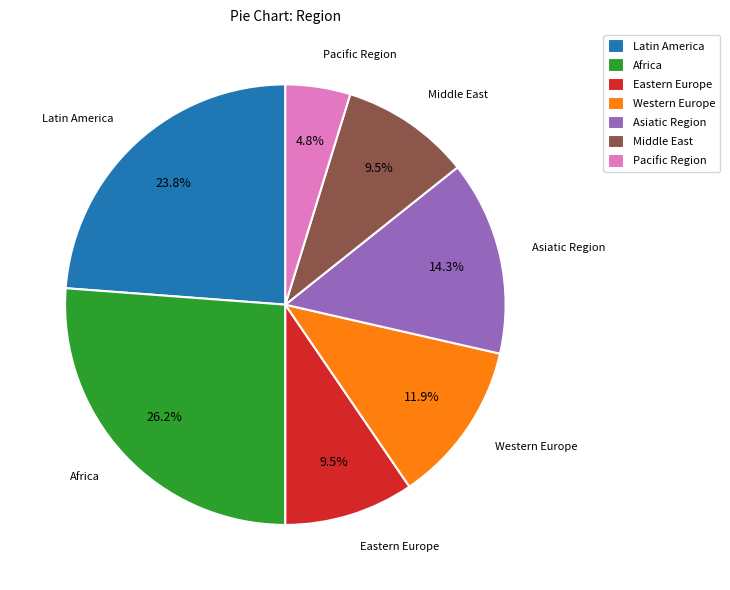

What percentage is the Pacific Region slice, to the nearest percent?

5%